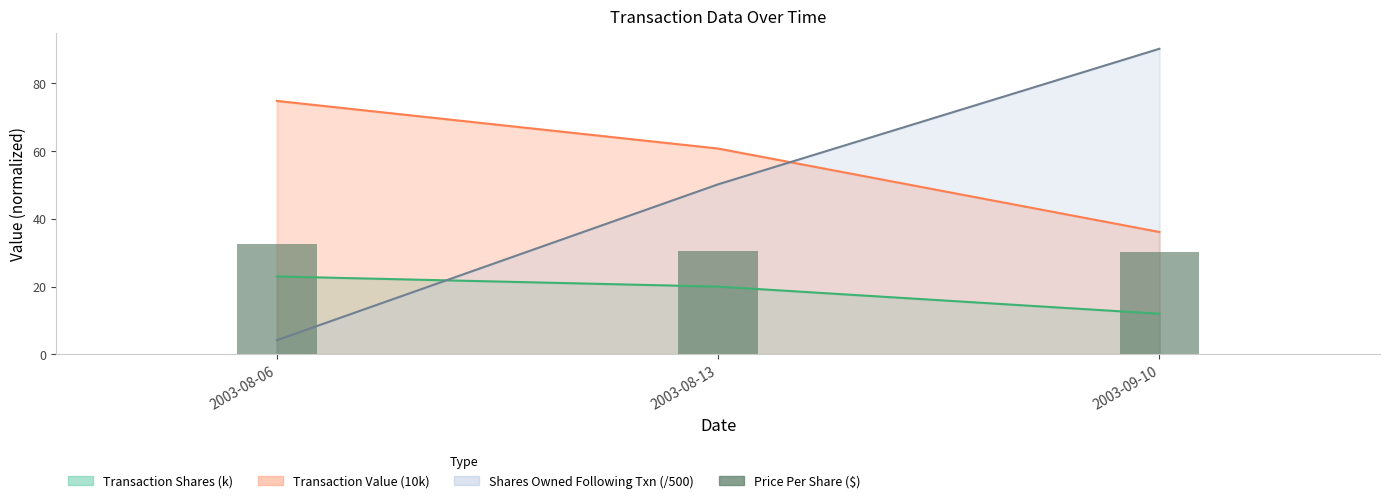

What value does the data have at 2003-09-10?

30.1